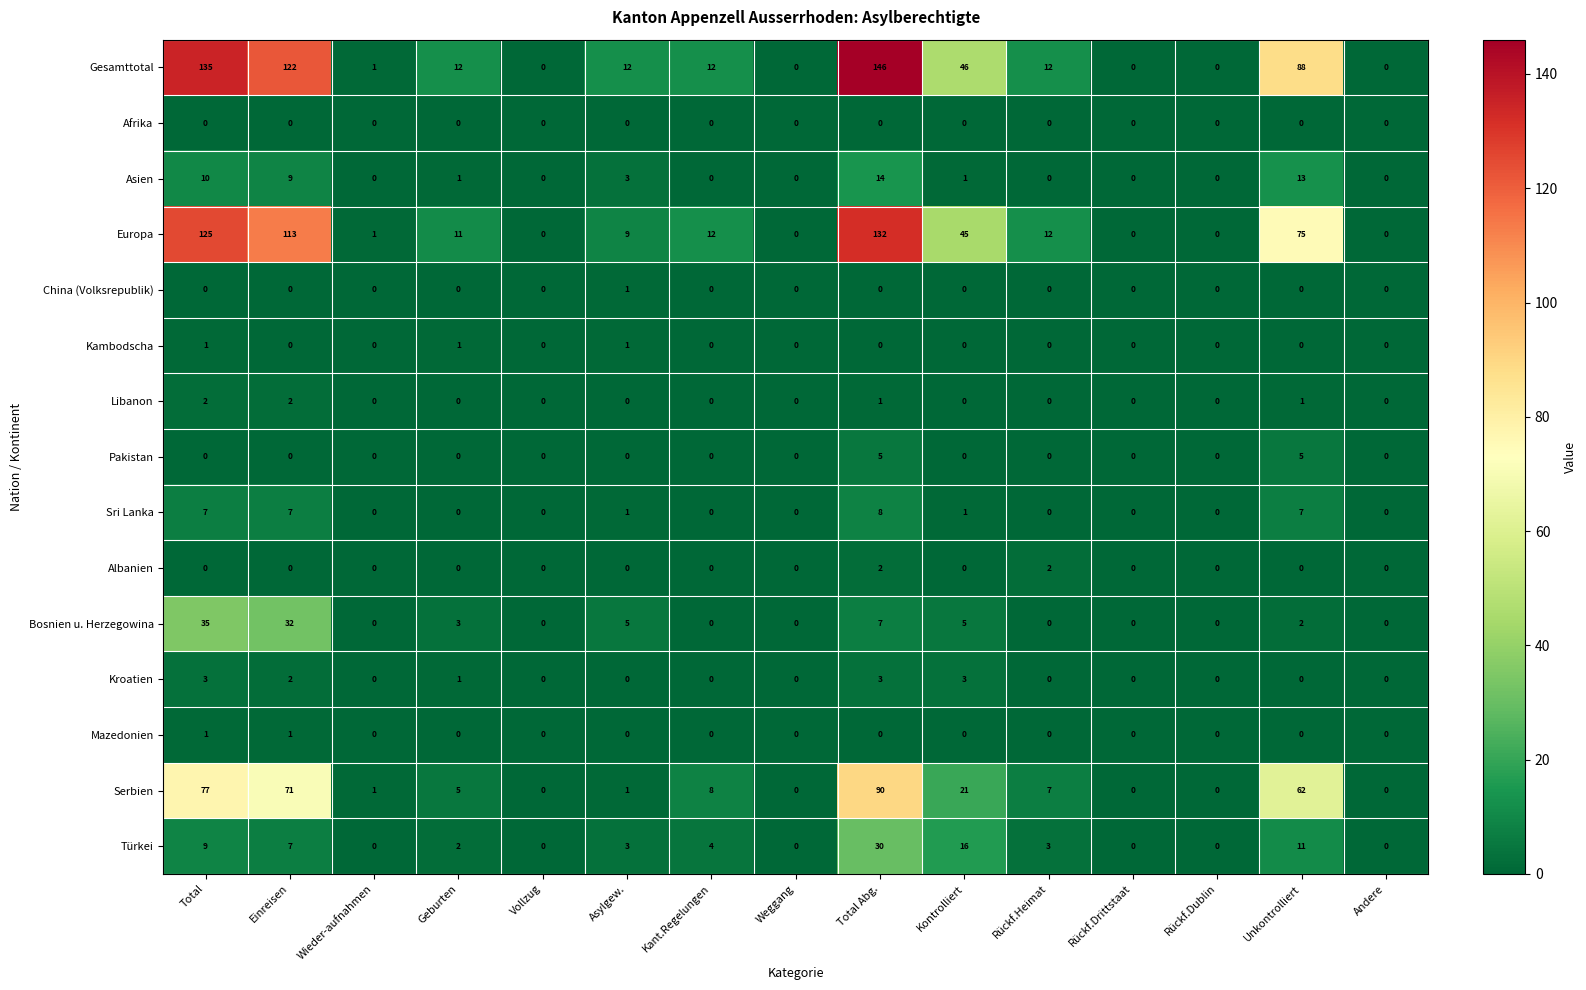

What is the maximum value for Bosnien u. Herzegowina?

35